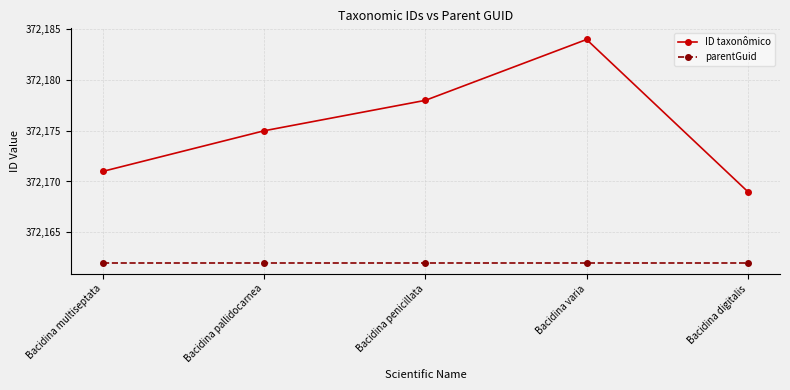

True or false: ID taxonômico and parentGuid cross at least once.

False